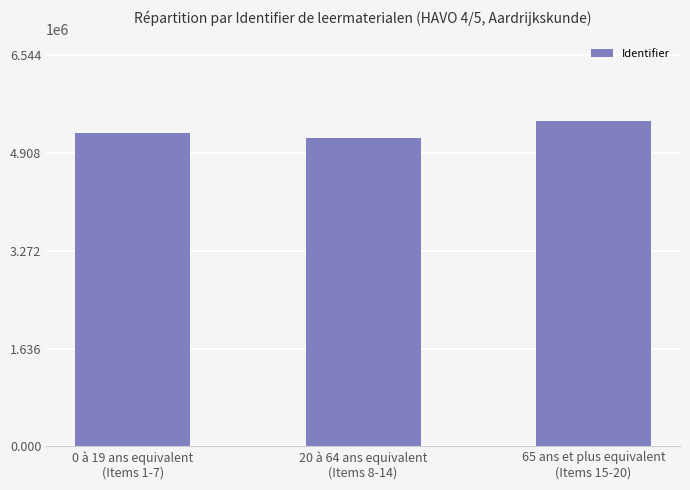

What position from the left is 20 à 64 ans equivalent
(Items 8-14)?

2